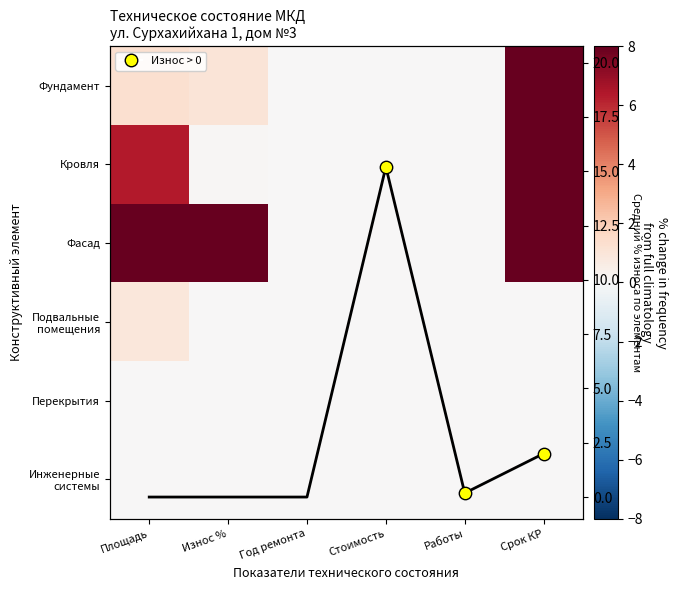

Between Площадь and Стоимость, which is larger?

Площадь